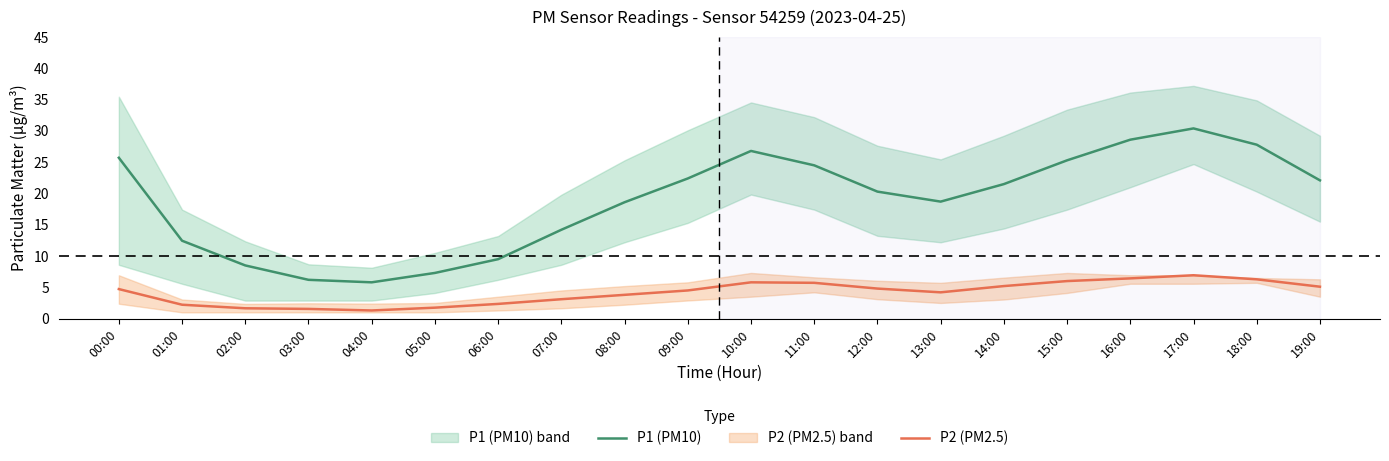

Where is the first local minimum for P2 (PM2.5)?

04:00